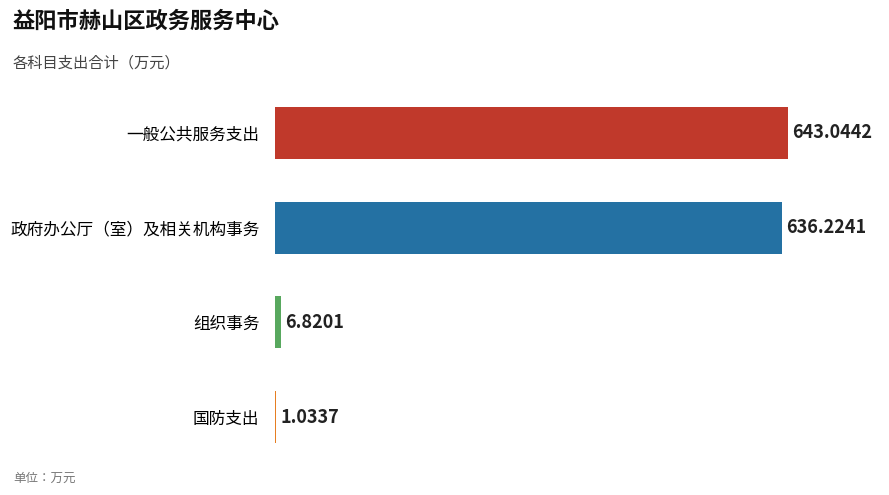

Which has a higher value, 一般公共服务支出 or 政府办公厅（室）及相关机构事务?

一般公共服务支出